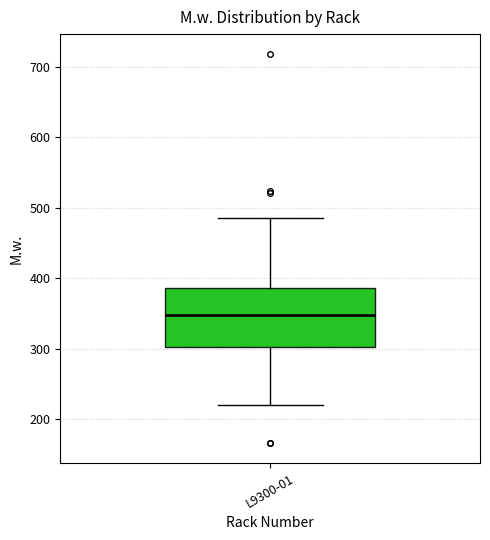

Transcribe this box plot: give where the median line is, the range the box spans, and where the two whiskers end, as read against the y-axis. The values are not printed on the chart, so give them approximately, as read against the axis.

median 350, box 300 to 390, whiskers 220 to 490